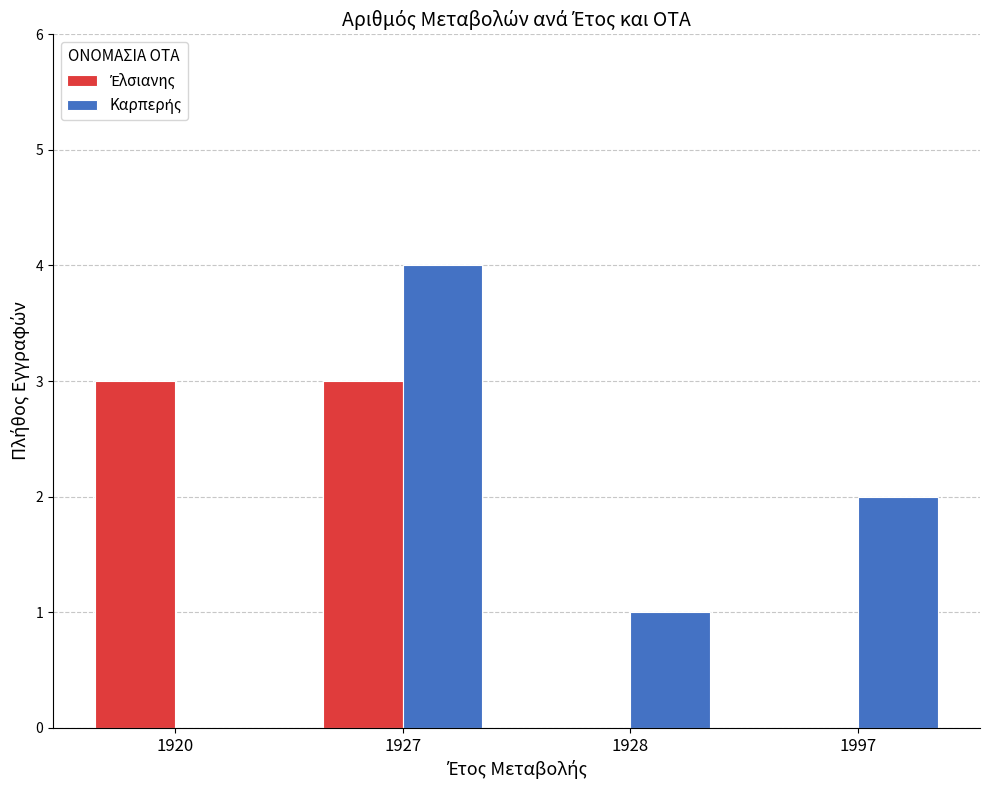

How many groups of bars are there?

4